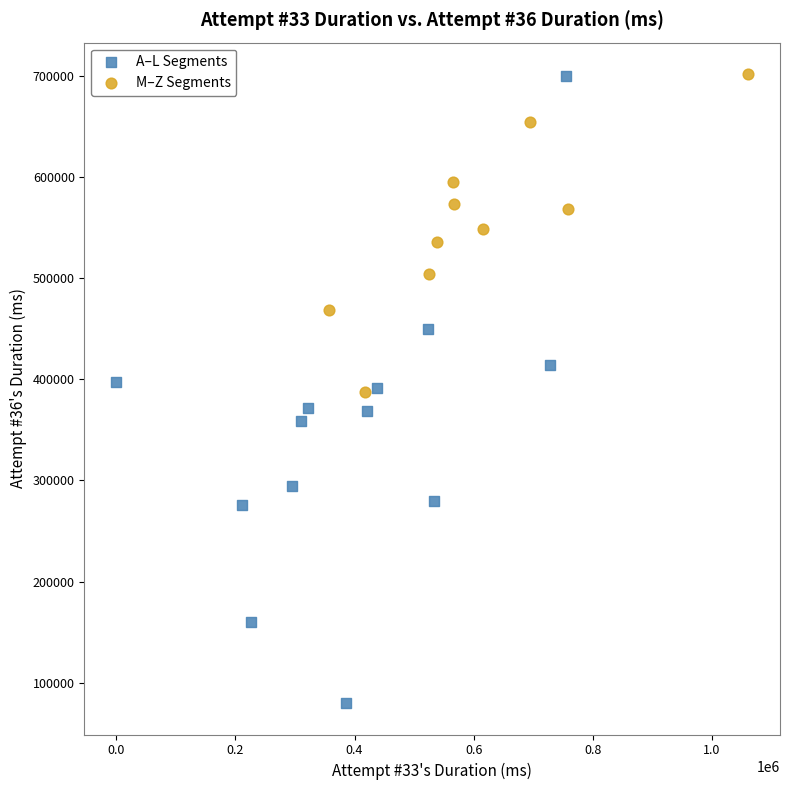

Which series contains the lowest Y value?

A–L Segments